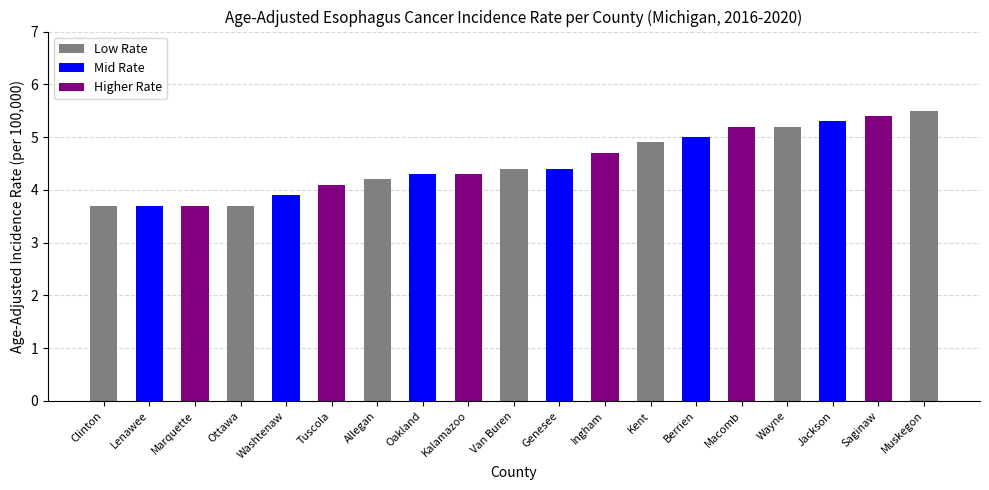

What is the minimum value shown in the chart?

3.7